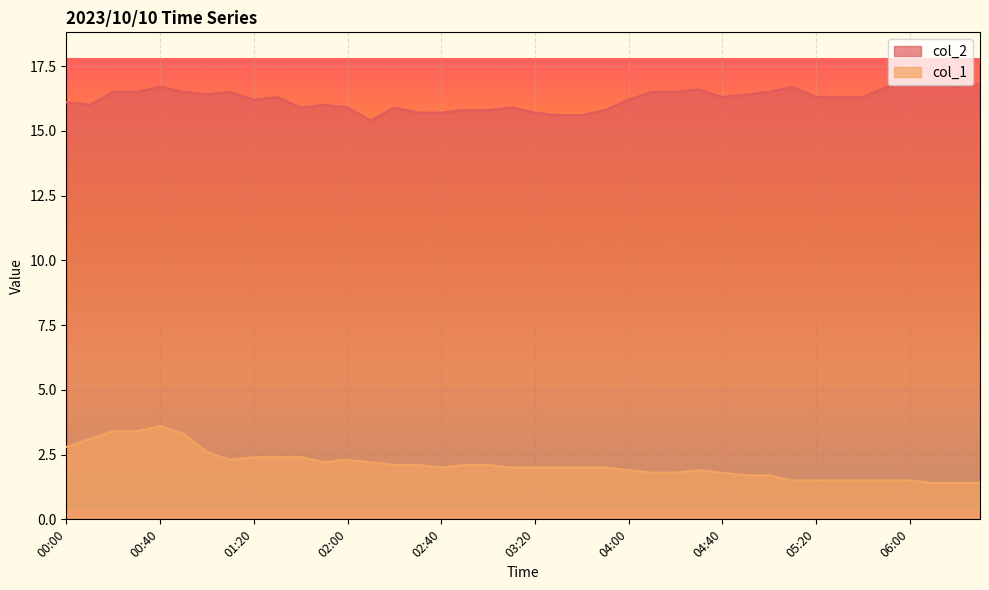

Which series has the largest total across all categories?

col_2